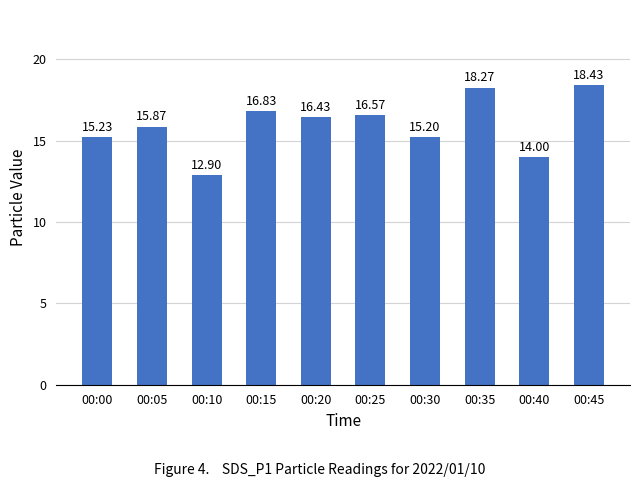

Where does the data first go above 16?

00:15